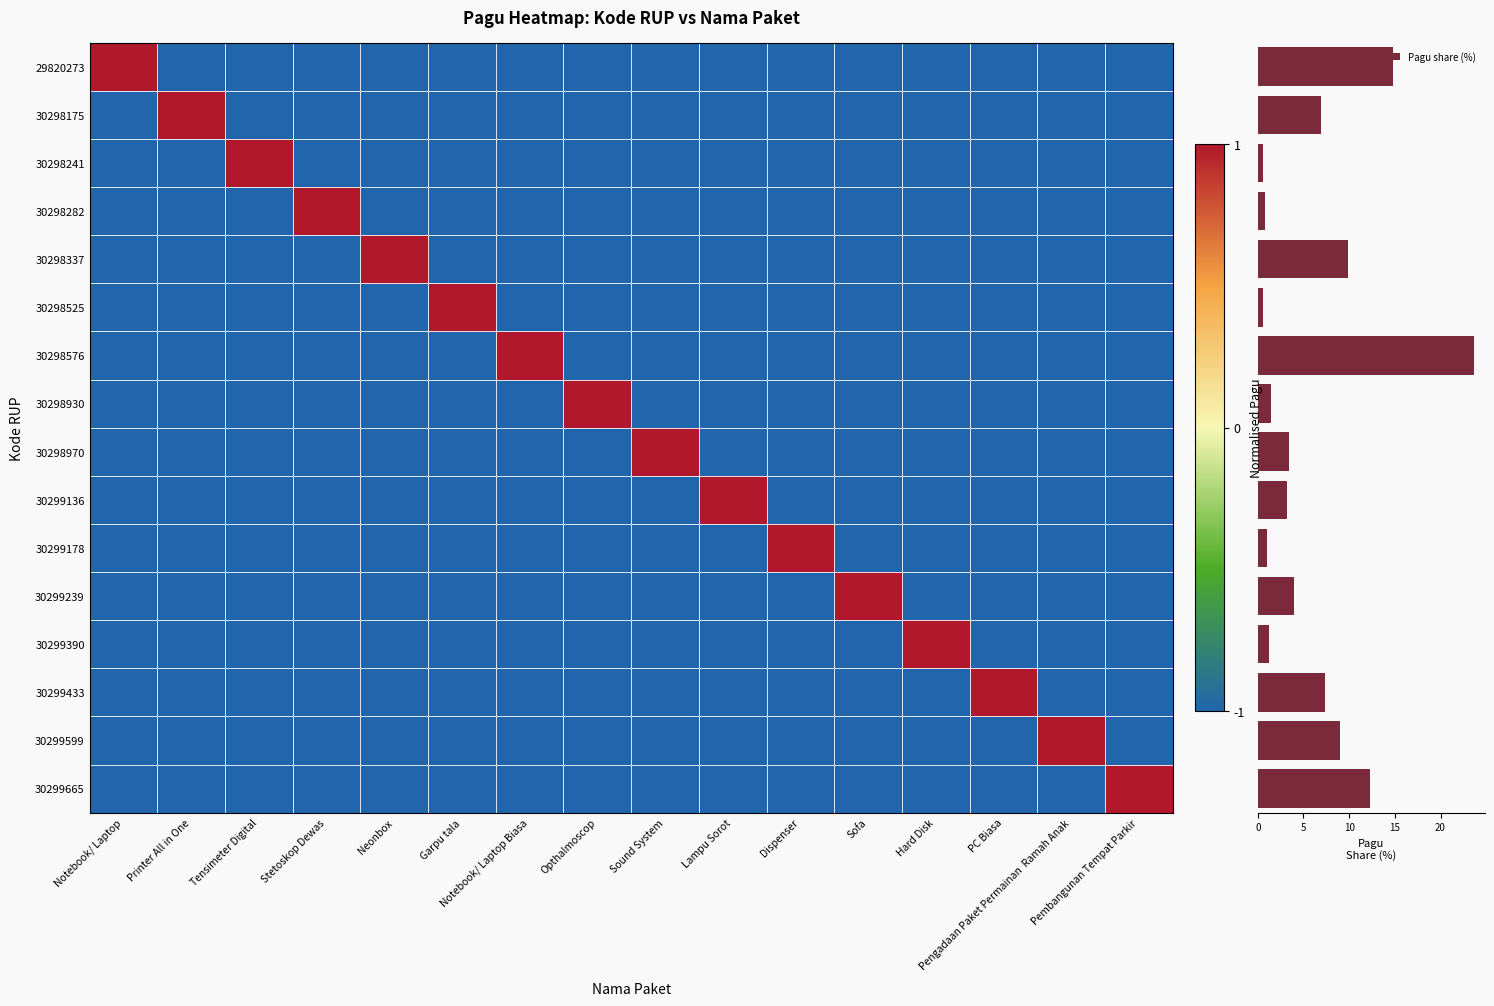

What is the sum of all Pagu share (%) values?

100.0